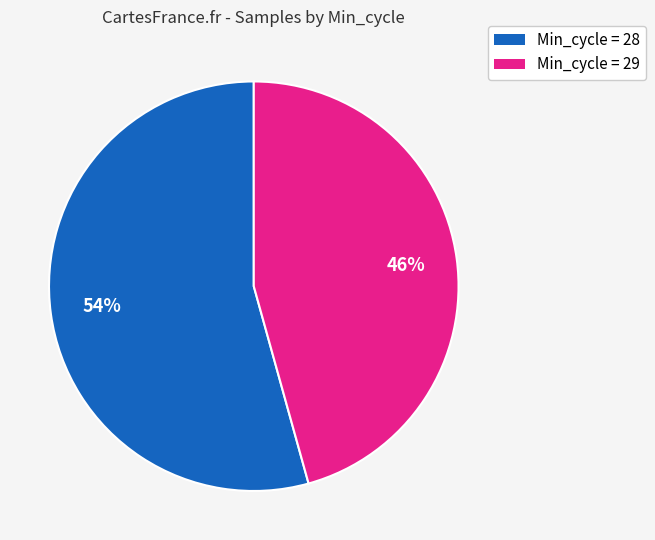

To the nearest percent, what is the average slice percentage?

50%